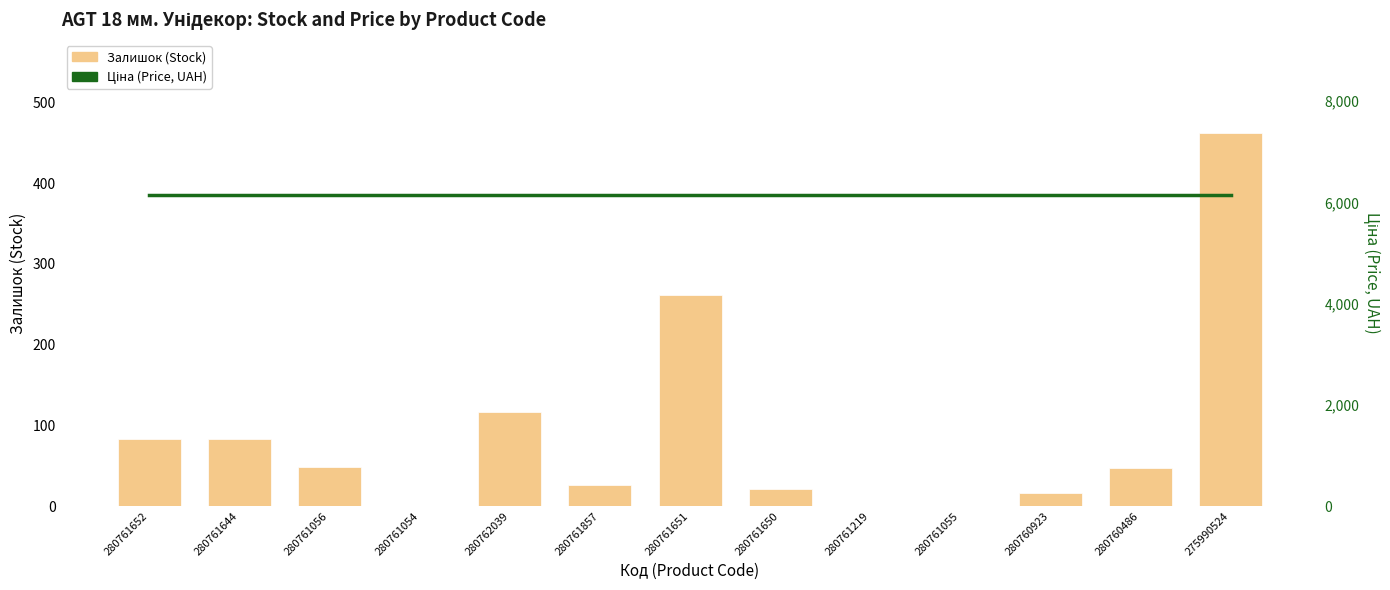

List the series in order of their overall mean, lowest first.

Залишок, Ціна